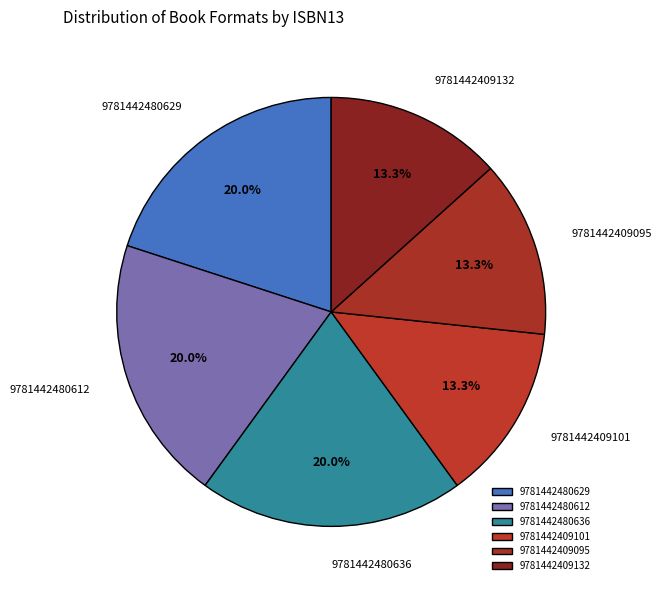

What percentage do 9781442480629 and 9781442409101 together represent?

33.3%